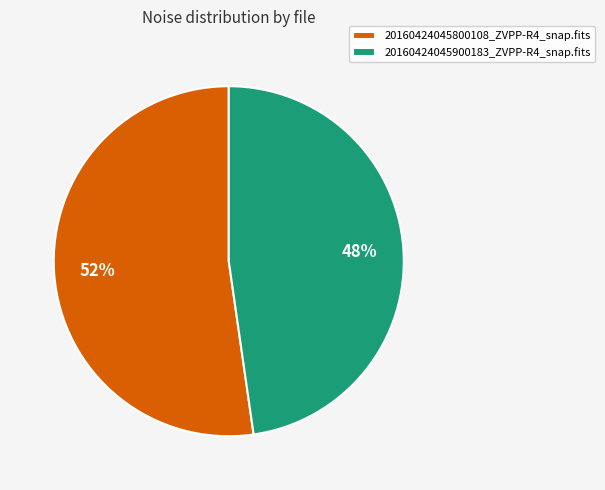

To the nearest percent, what portion does 20160424045800108_ZVPP-R4_snap.fits represent?

52%